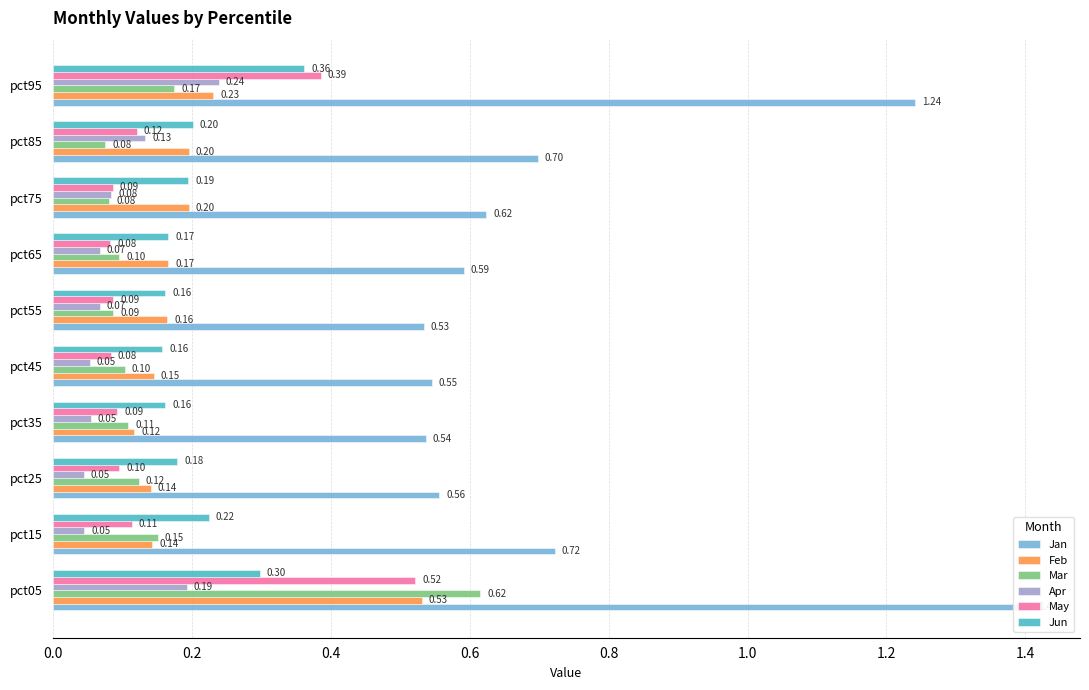

How many groups of bars are there?

10